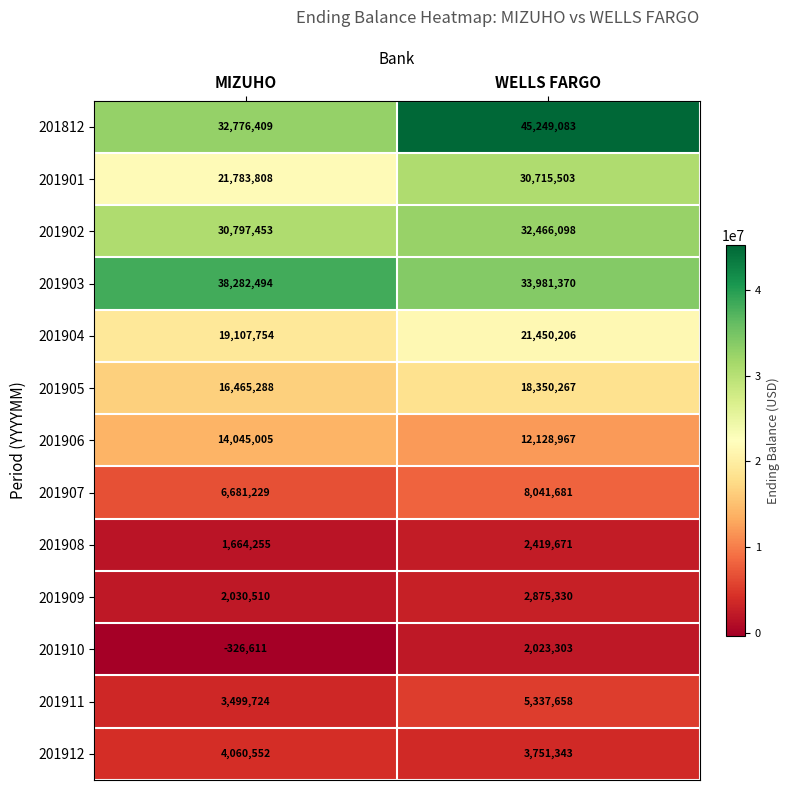

Is it true that 201901 equals 29377797 at MIZUHO?

False